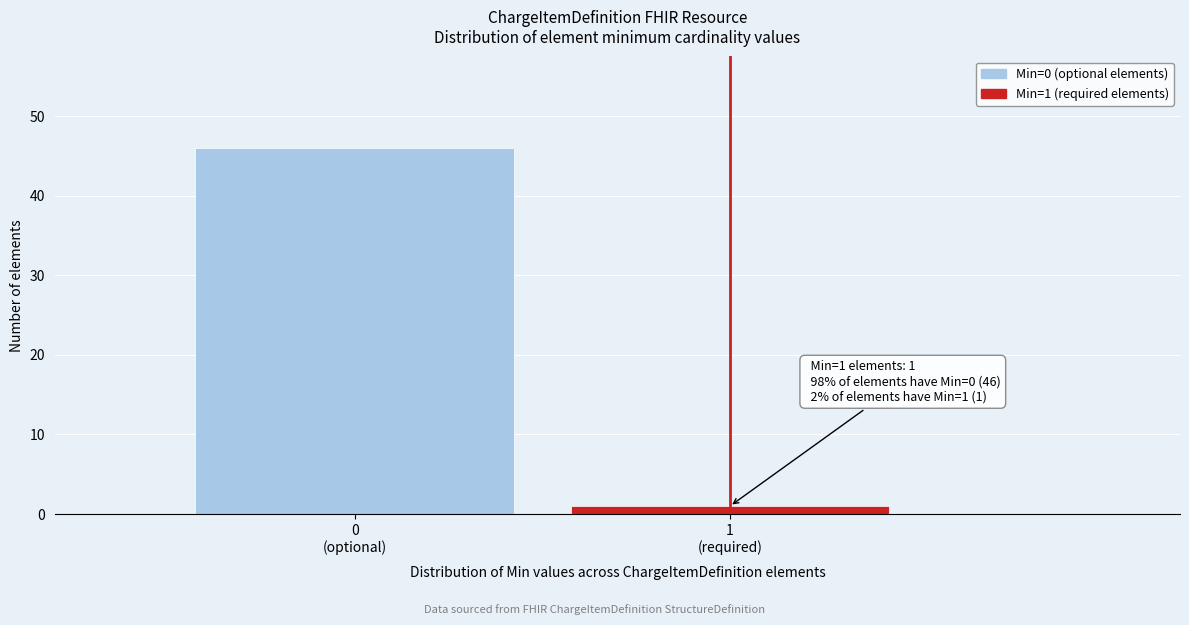

Reading right to left, list all the values displayed in this chart.

1	46